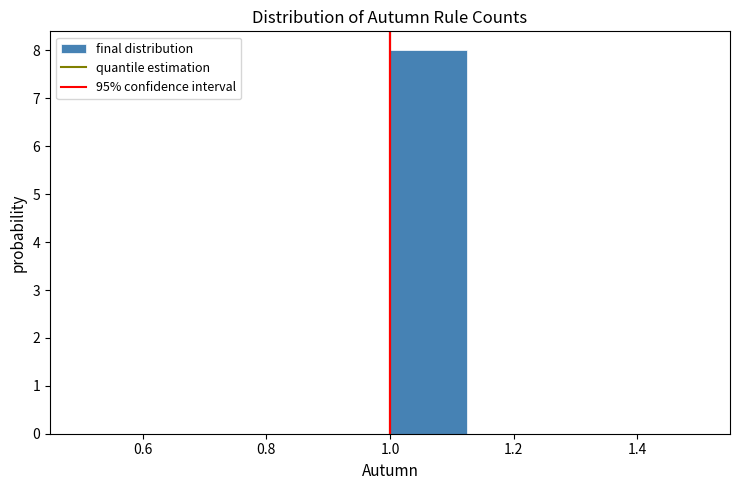

What is the height of the bar covering 1.000 to 1.125 on the x-axis? Neither the bar edges nor the heights are printed on the chart, so give them approximately, as read against the axes.

8